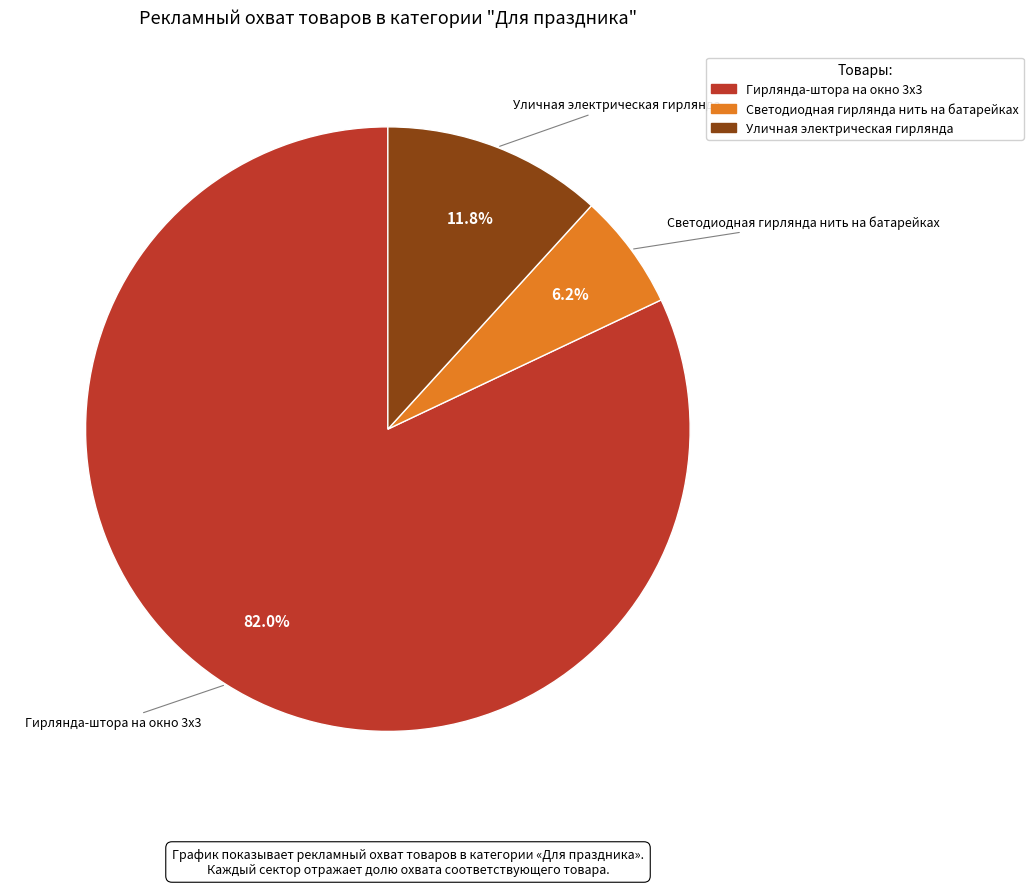

What is the majority slice?

Гирлянда-штора на окно 3х3